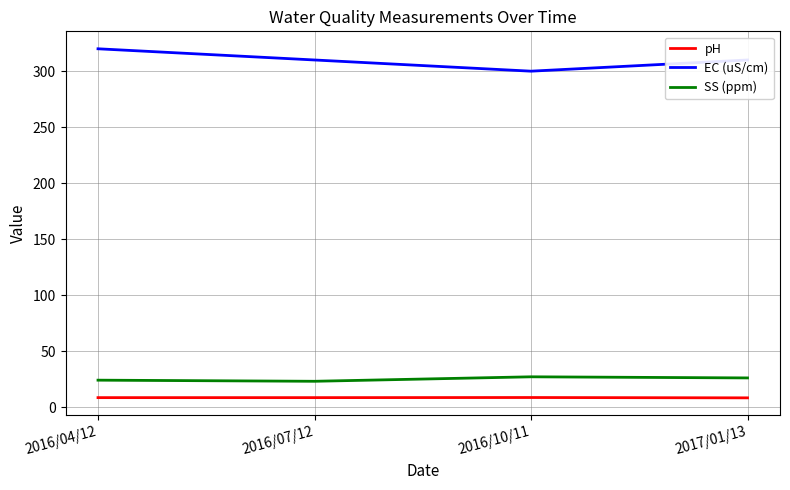

Which category has the highest value in the EC (uS/cm) series?

2016/04/12